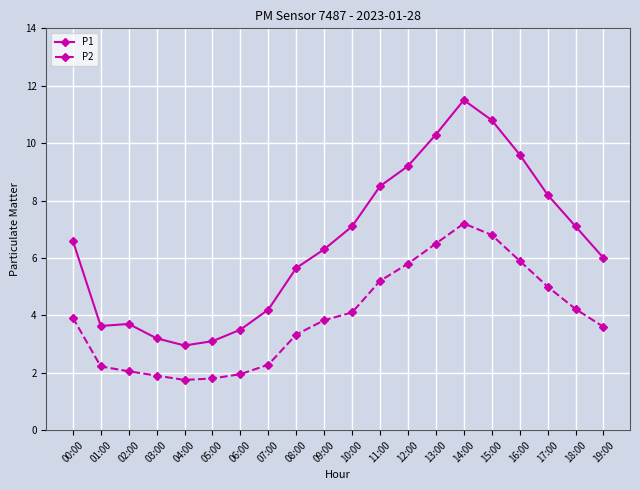

How many data points in P2 are above 3?

13